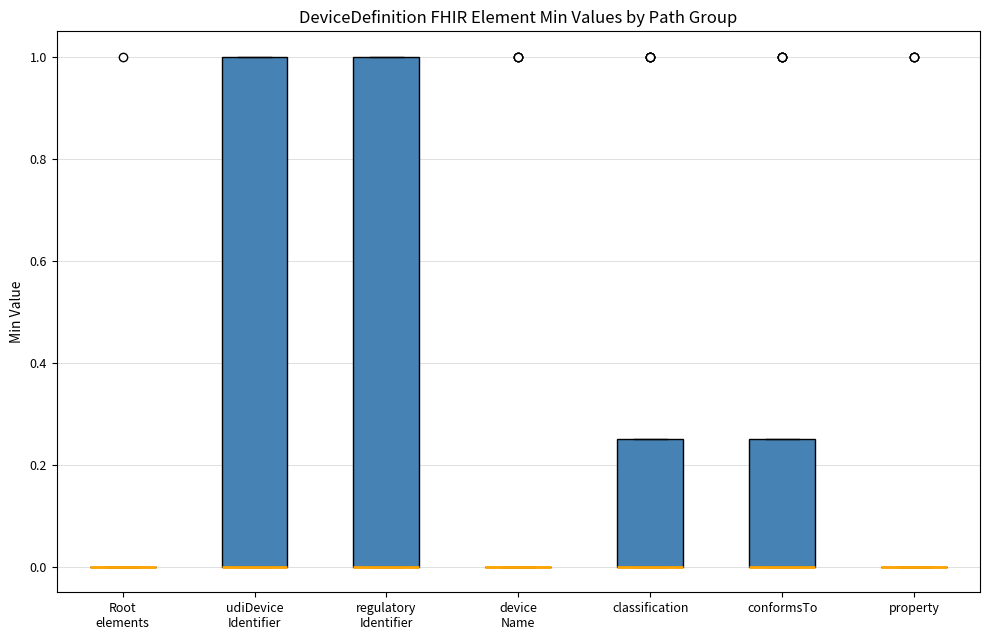

Reading left to right, read every box against the y-axis: the position of its median line, the range the box covers, and the ends of its whiskers. The values are not printed on the chart, so give them approximately, as read against the axis.

Root elements: box collapsed to a line at 0.00, whiskers 0.00 to 0.00
udiDevice Identifier: median 0.00 (drawn on the box's lower edge), box 0.00 to 1.00, whiskers 0.00 to 1.00
regulatory Identifier: median 0.00 (drawn on the box's lower edge), box 0.00 to 1.00, whiskers 0.00 to 1.00
device Name: box collapsed to a line at 0.00, whiskers 0.00 to 0.00
classification: median 0.00 (drawn on the box's lower edge), box 0.00 to 0.26, whiskers 0.00 to 0.26
conformsTo: median 0.00 (drawn on the box's lower edge), box 0.00 to 0.26, whiskers 0.00 to 0.26
property: box collapsed to a line at 0.00, whiskers 0.00 to 0.00